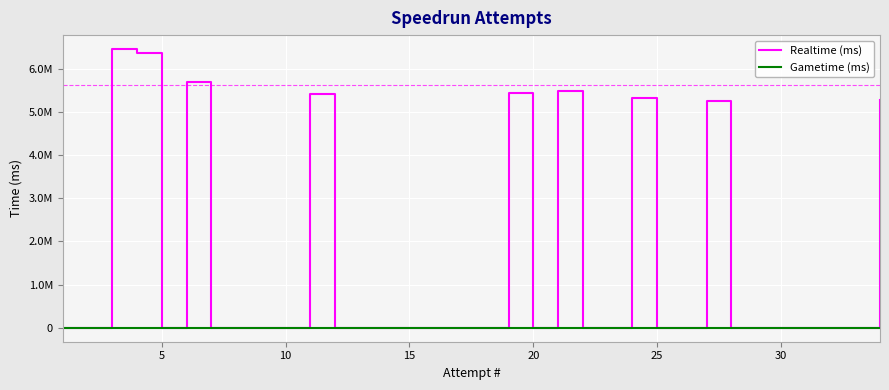

Does the chart have visible grid lines?

Yes